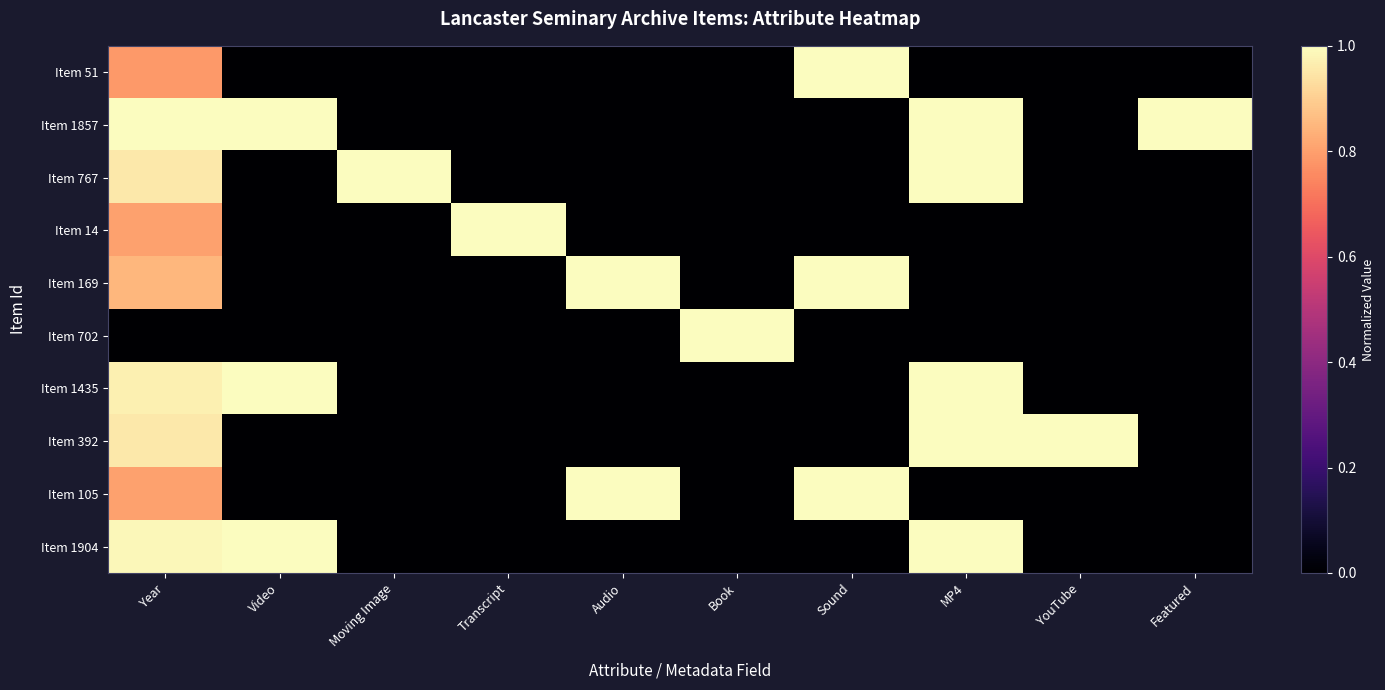

Between Year and MP4, which series saw the biggest shift?

Item 169